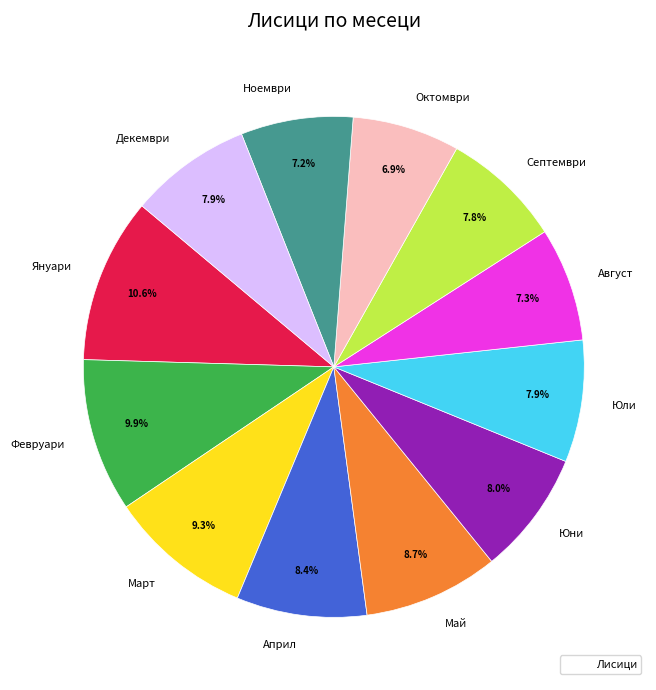

Which has a higher value, Януари or Декември?

Януари